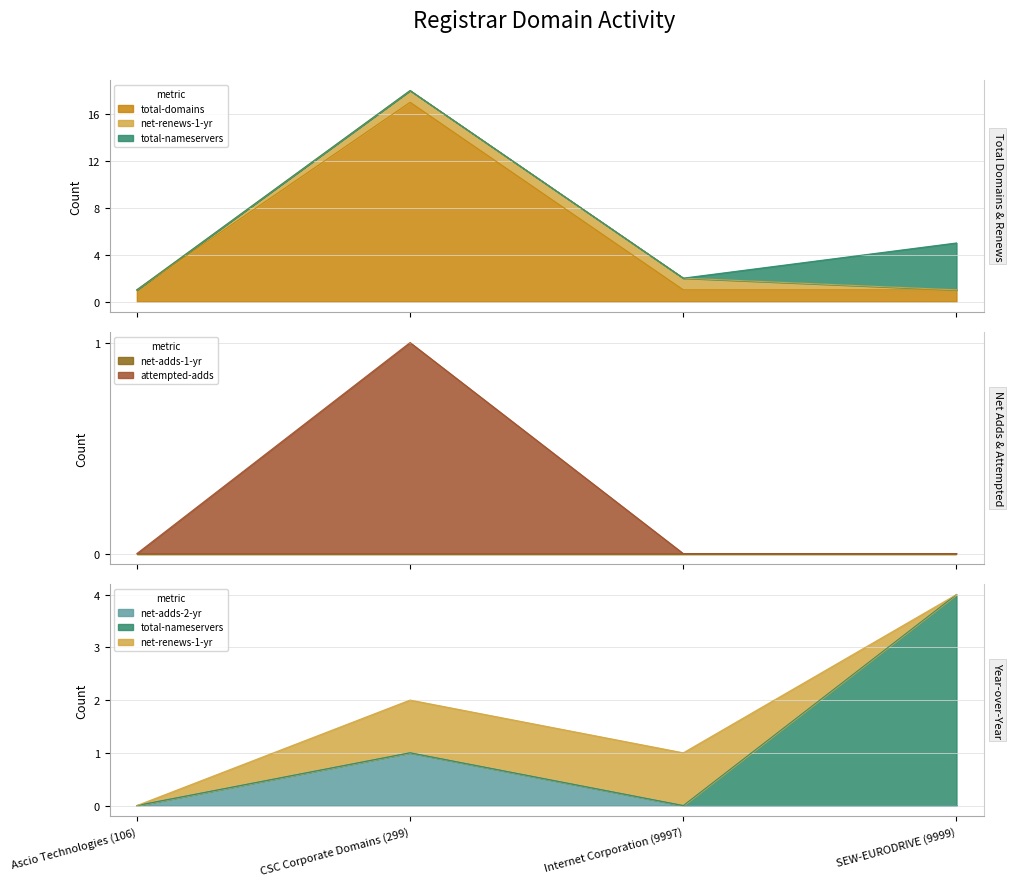

What is the sum of the total-domains values at Internet Corporation (9997) and Ascio Technologies (106)?

2